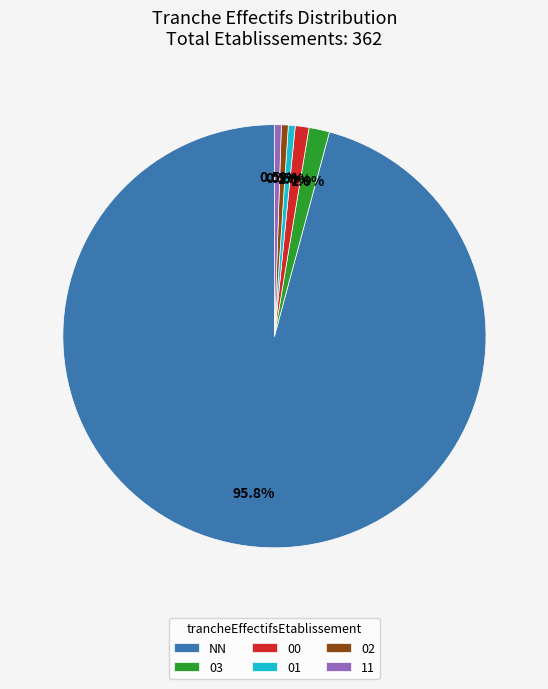

To the nearest percent, what is the difference between the largest and smallest slice percentages?

95%